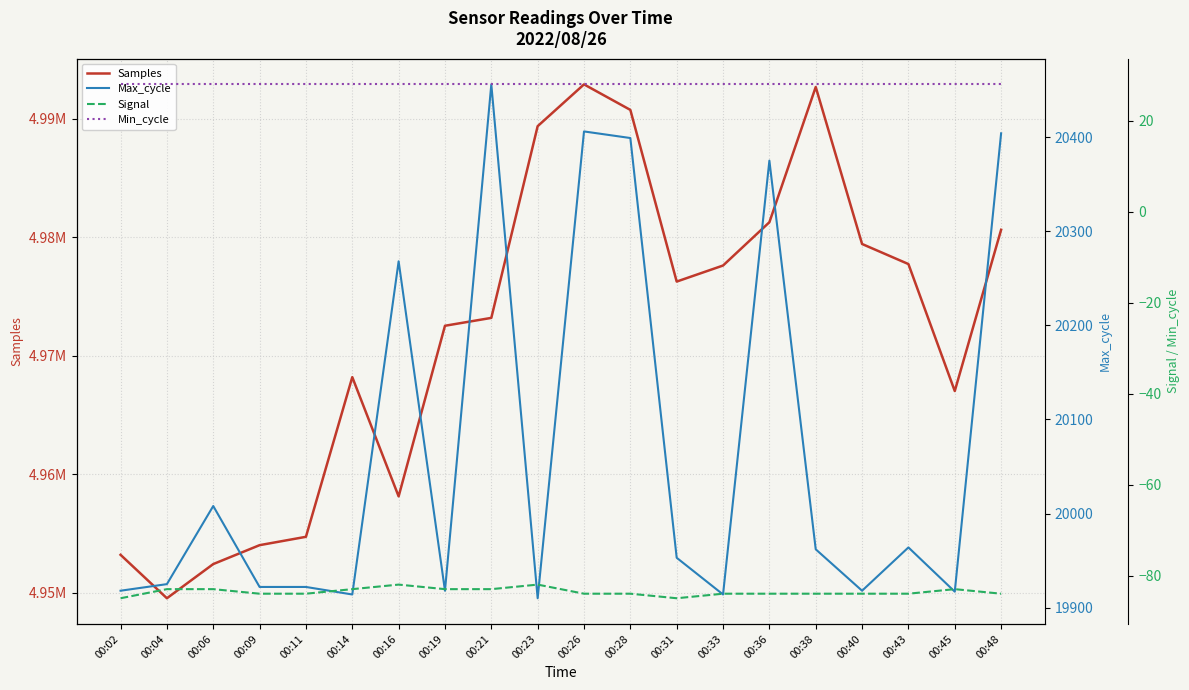

What is the spread (max minus min) of values at 00:28?

4990840